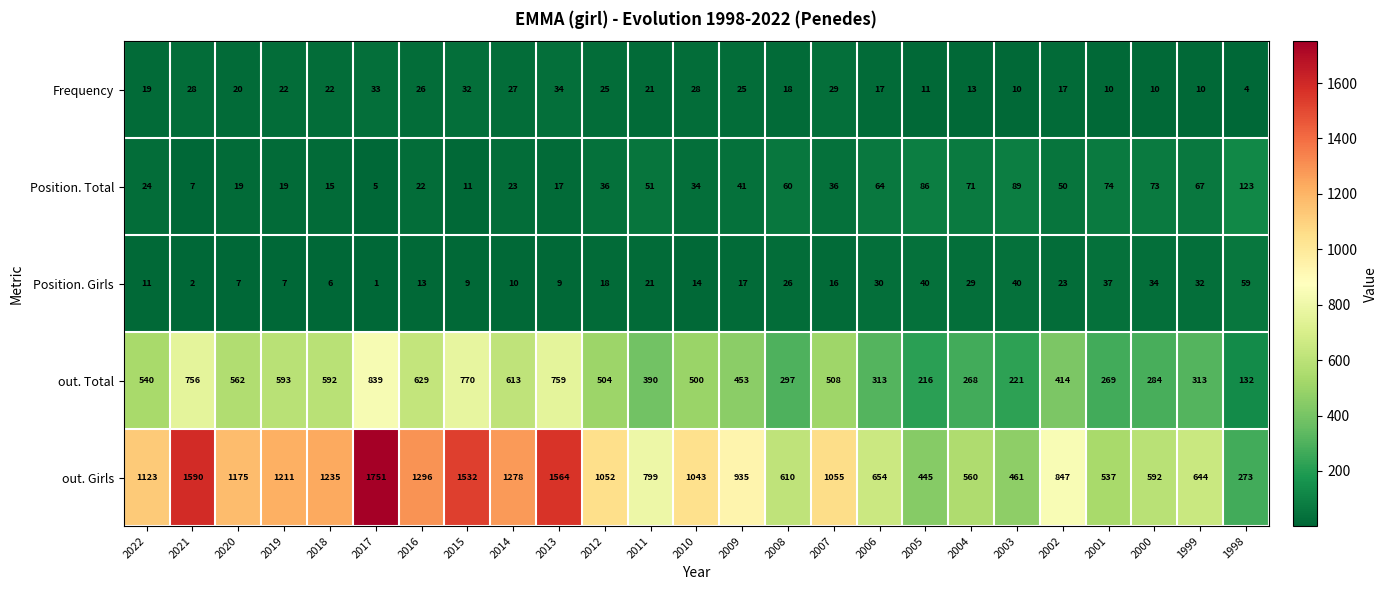

Between 2016 and 1999, which series saw the biggest shift?

out. Girls